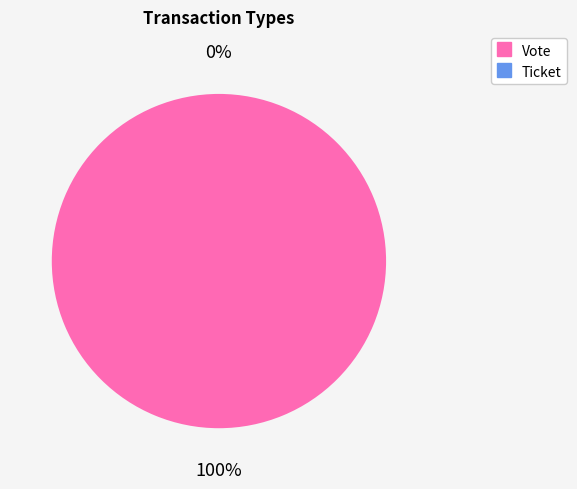

How many slices are in this pie chart?

2